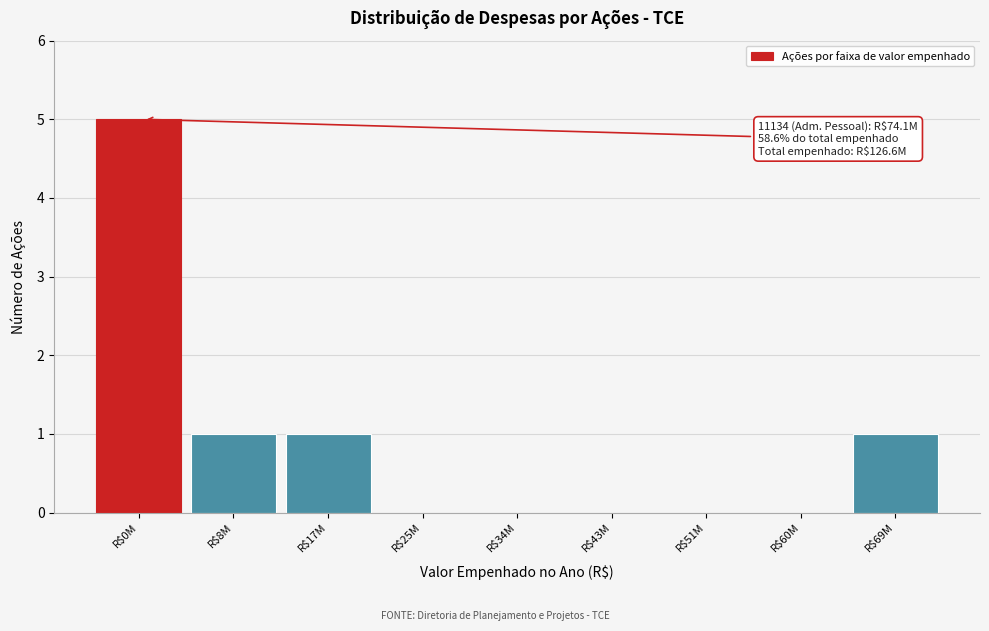

Is it true that the value at R$43M is -2?

False